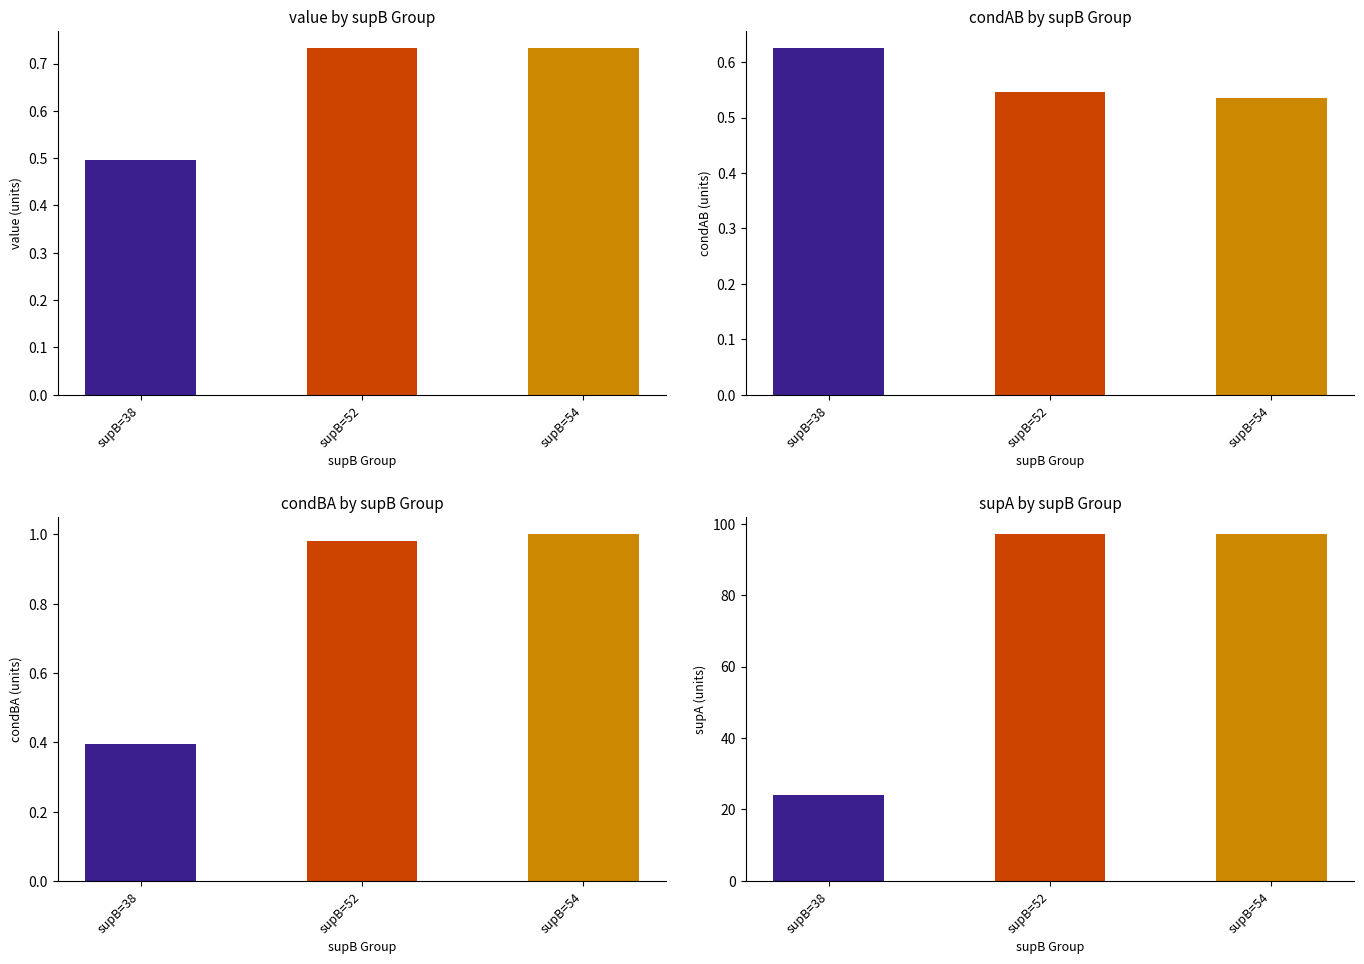

What is the total value across all series at supB=38?

25.5